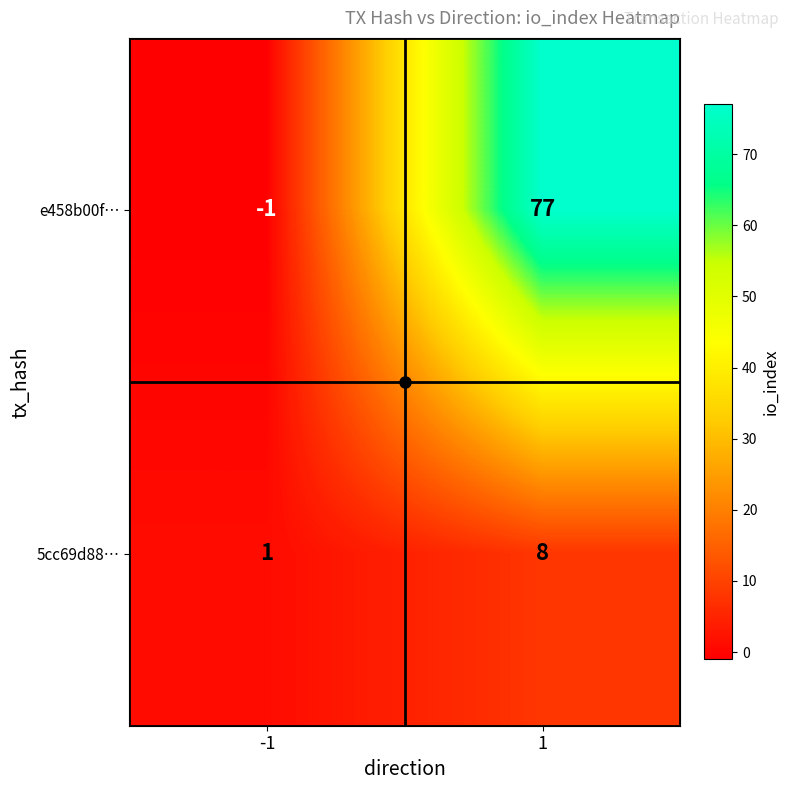

What is the smallest value displayed?

-1